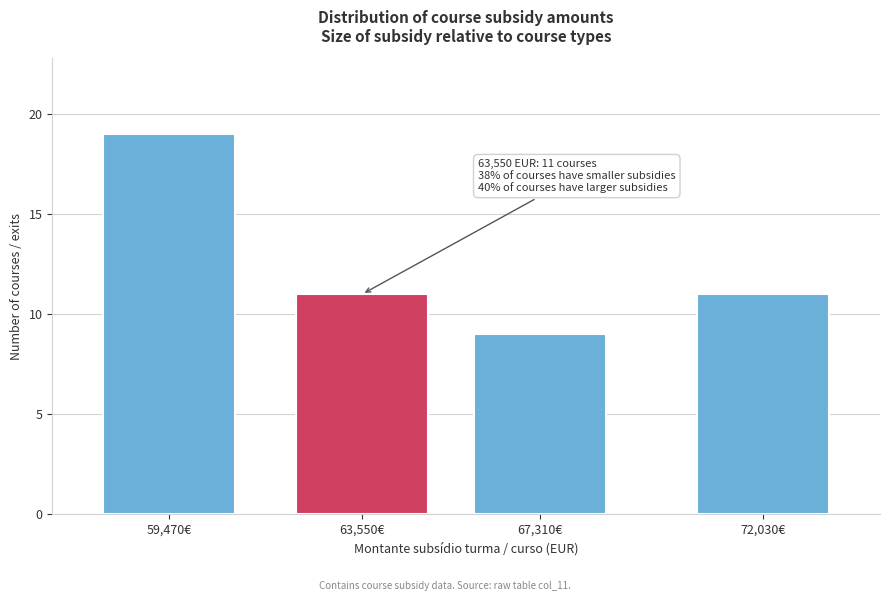

Reading left to right, transcribe all the data shown in this chart.

59,470€=19	63,550€=11	67,310€=9	72,030€=11